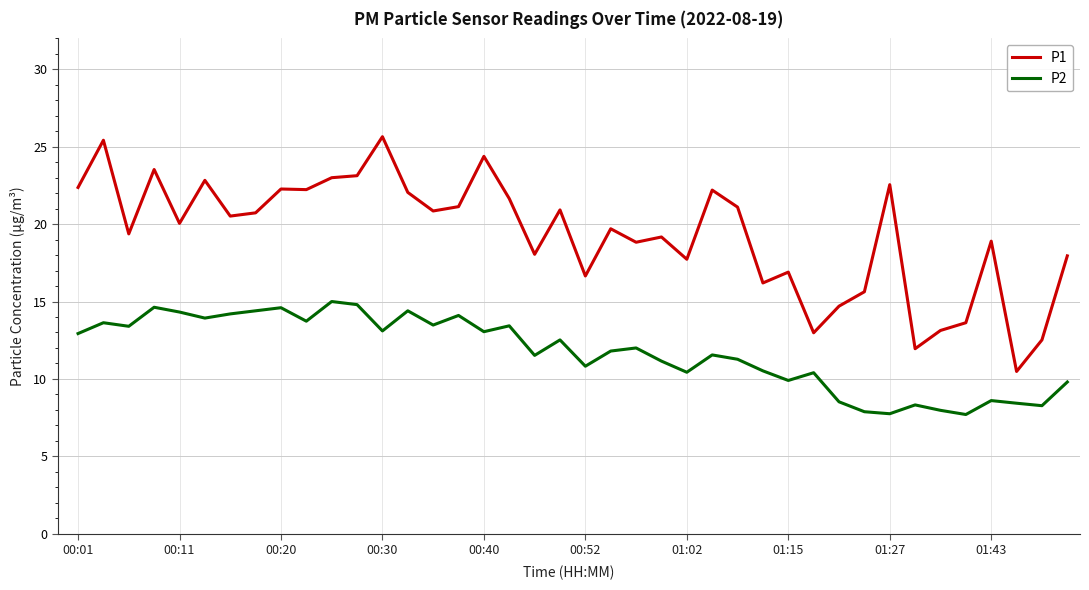

Which series has the largest range (max minus min)?

P1